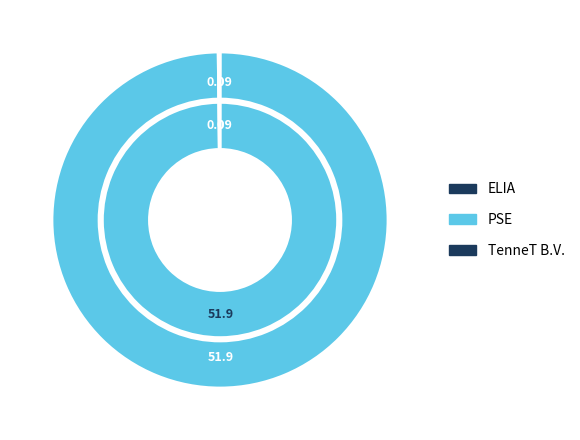

True or false: PSE accounts for 100% of the total.

True